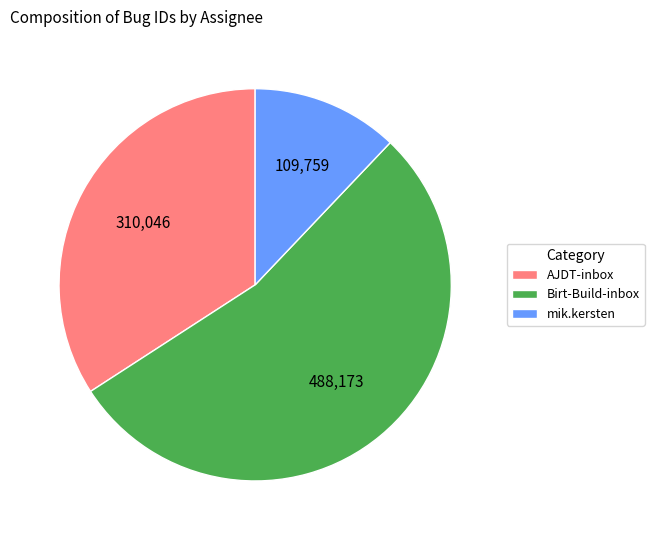

Does mik.kersten account for over 50% of the chart?

No